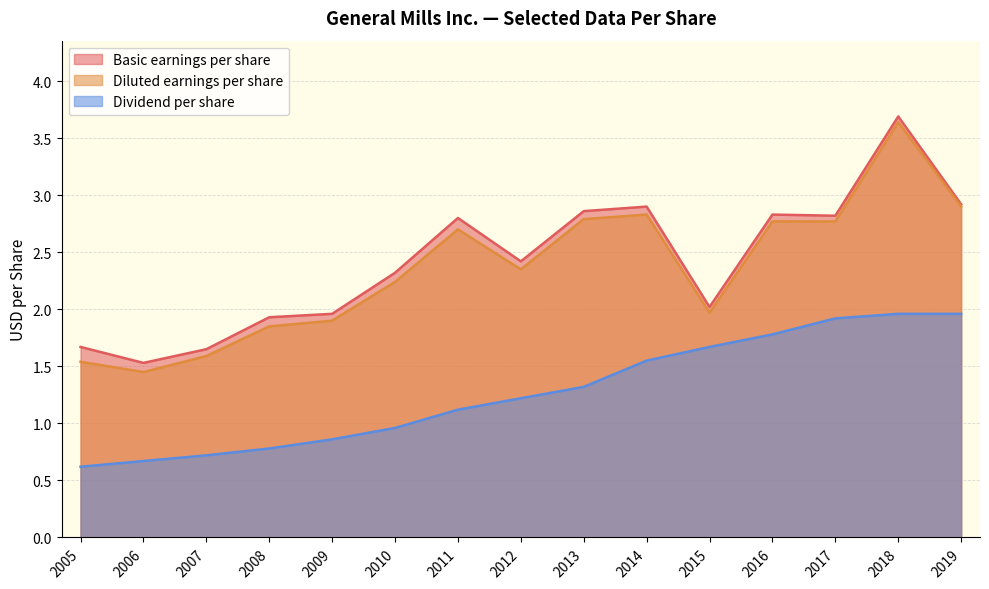

True or false: Dividend per share and Diluted earnings per share cross at least once.

False